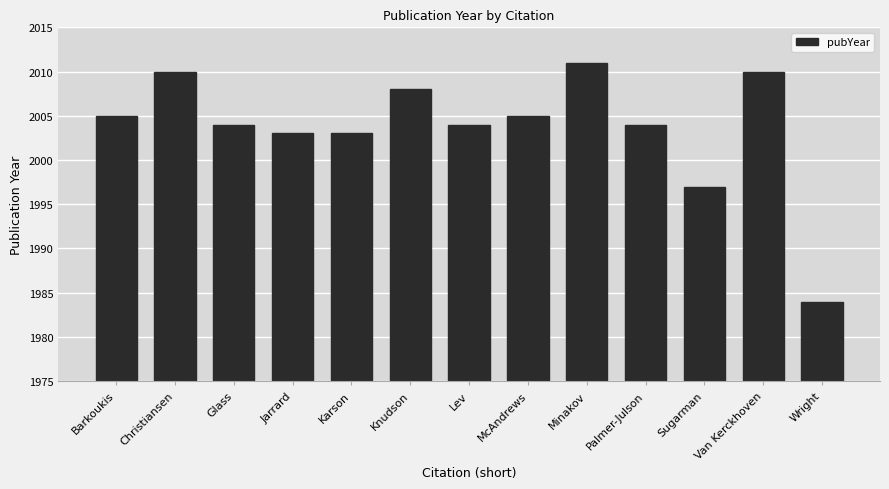

What is the change in value from Barkoukis to Knudson?

+3